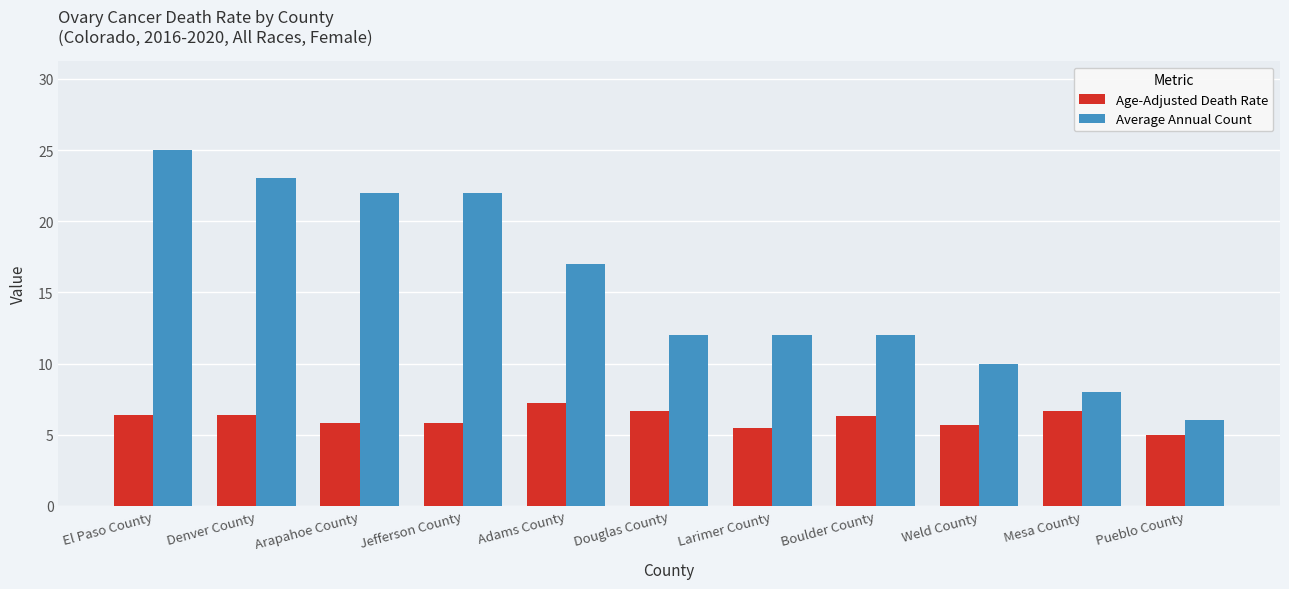

What is the smallest value displayed?

5.0